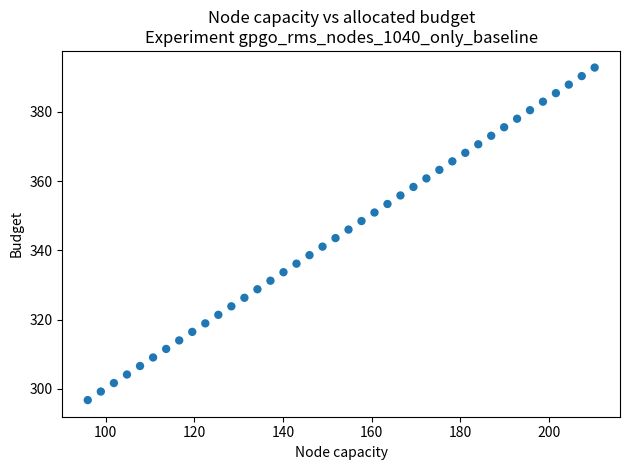

What is the range of X values (max minus min)?

114.3